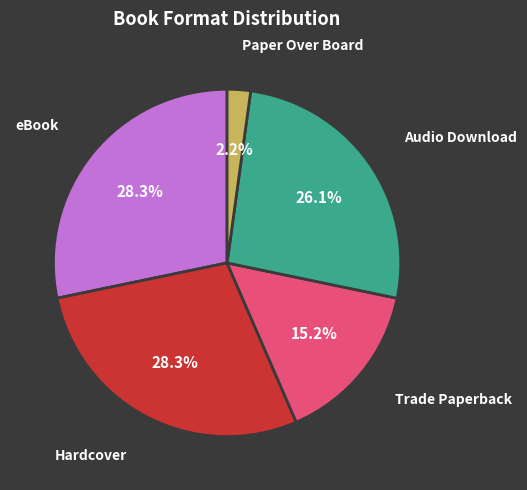

How many segments does this pie chart have?

5